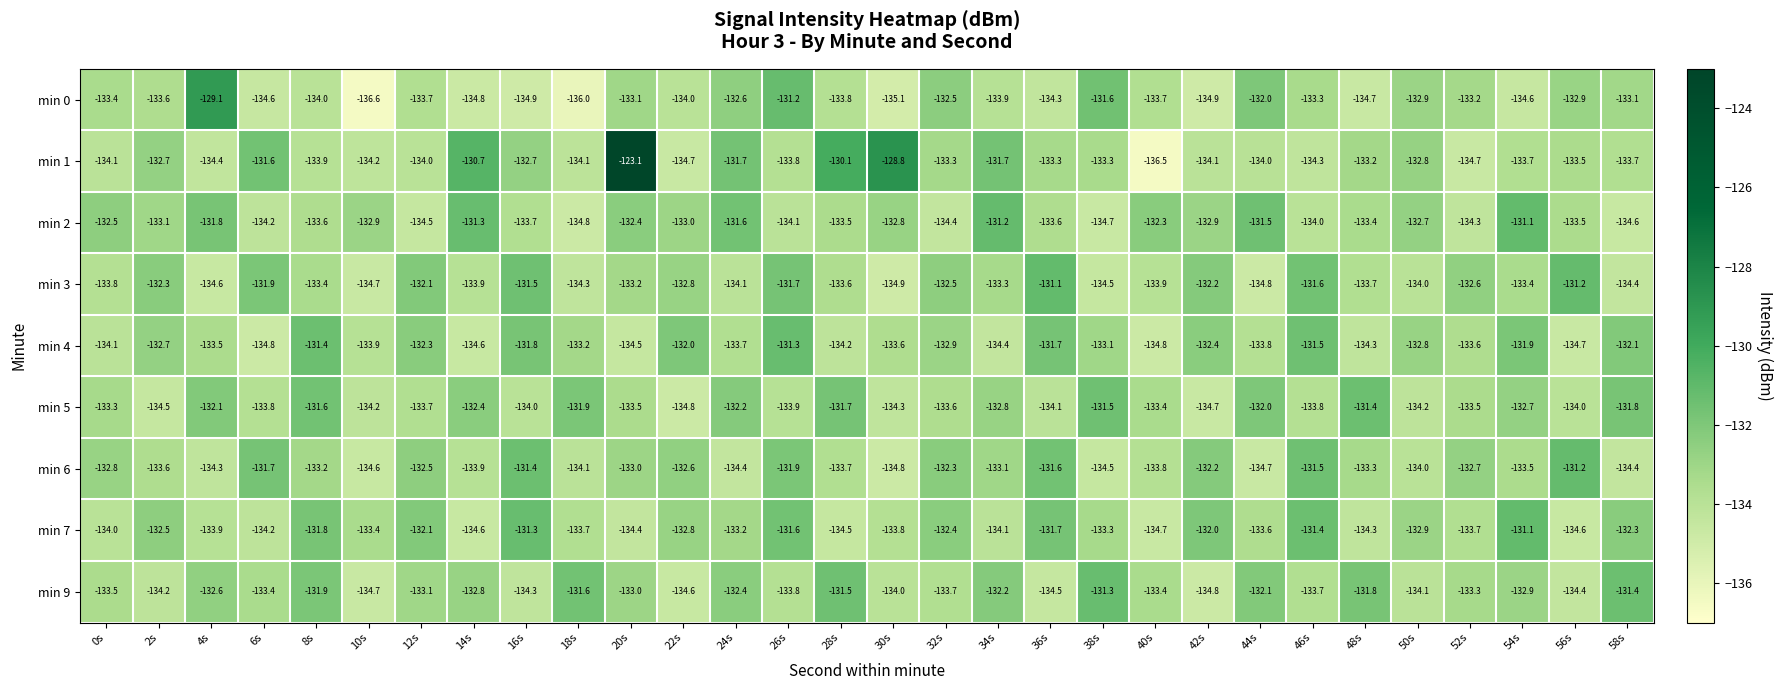

Which series changed the most between 36s and 40s?

min 1